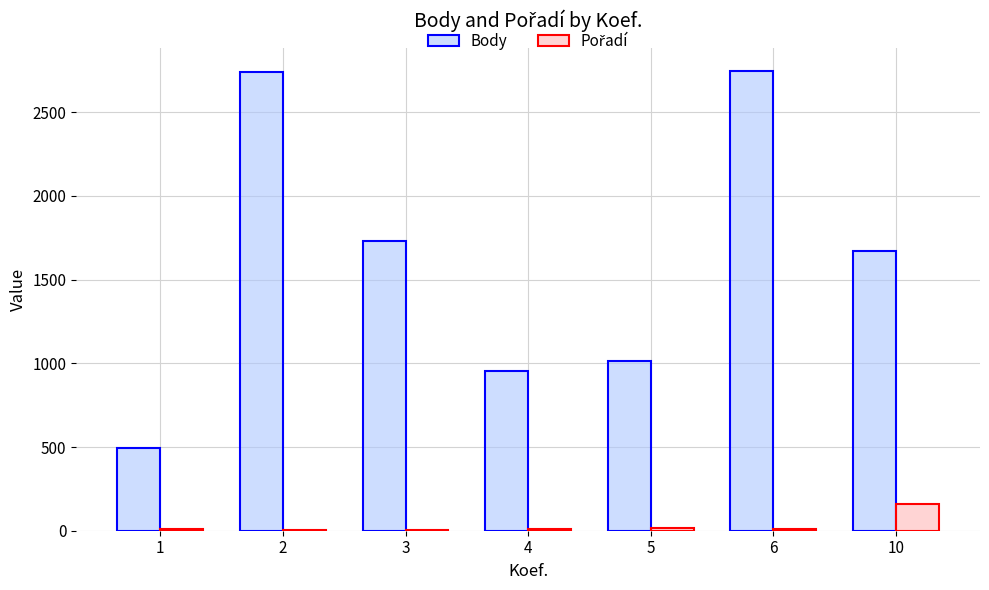

Count the number of data series in this chart.

2